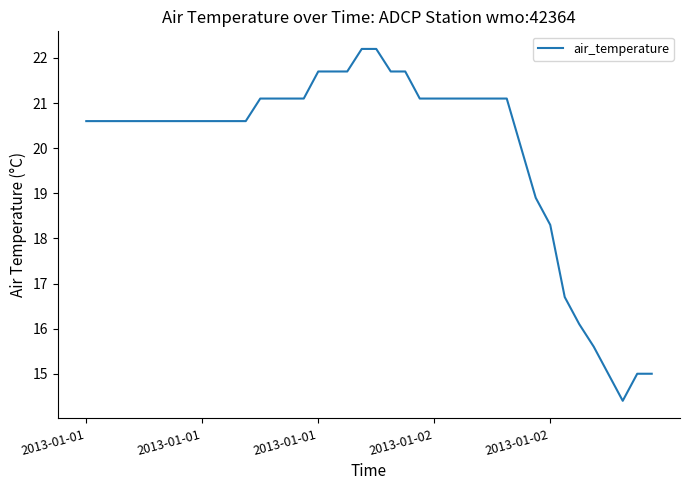

How many lines are shown in the chart?

1